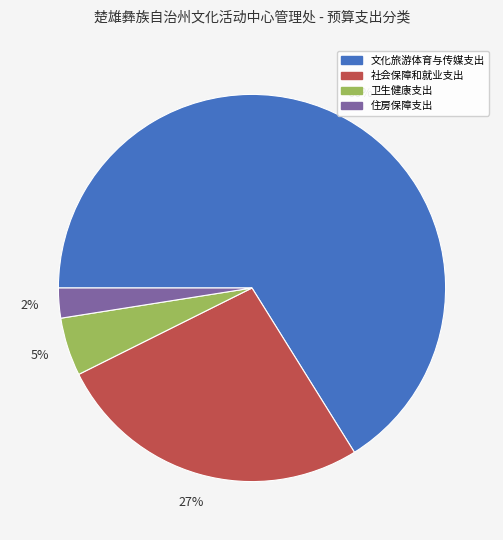

Does any single category account for the majority?

Yes